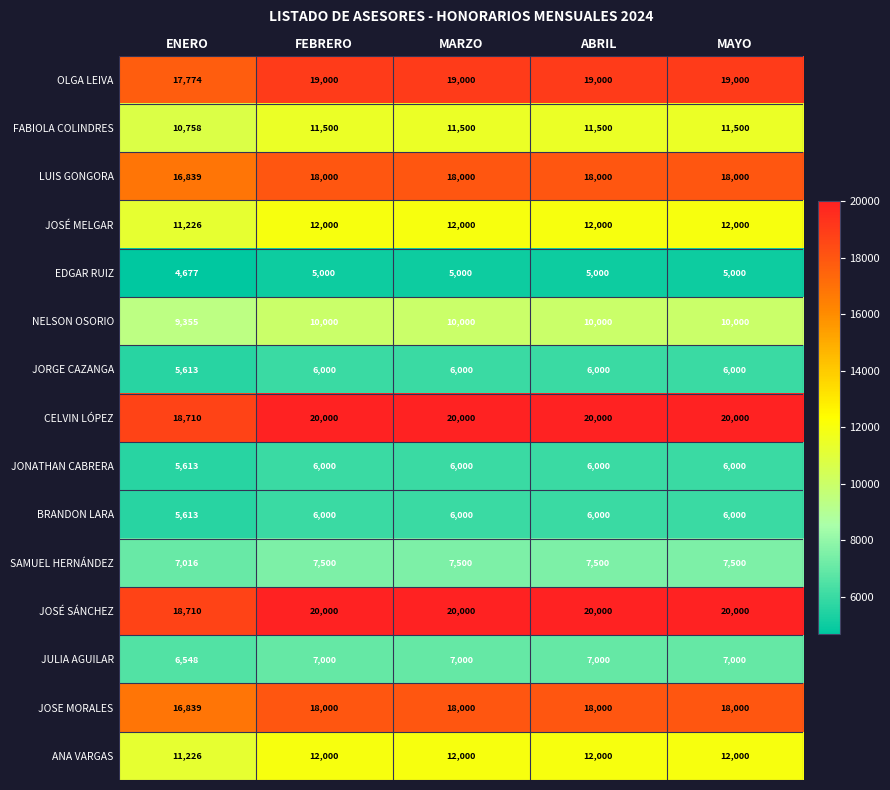

What is the total value across all series at MARZO?

178000